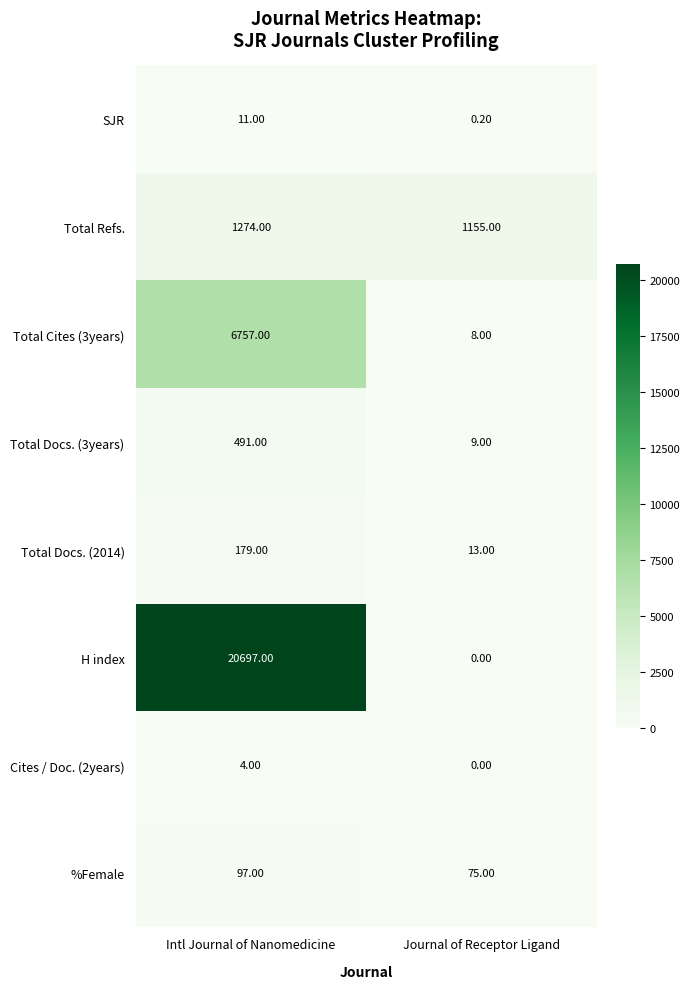

Rank the categories by H index value from lowest to highest.

Journal of Receptor Ligand, Intl Journal of Nanomedicine